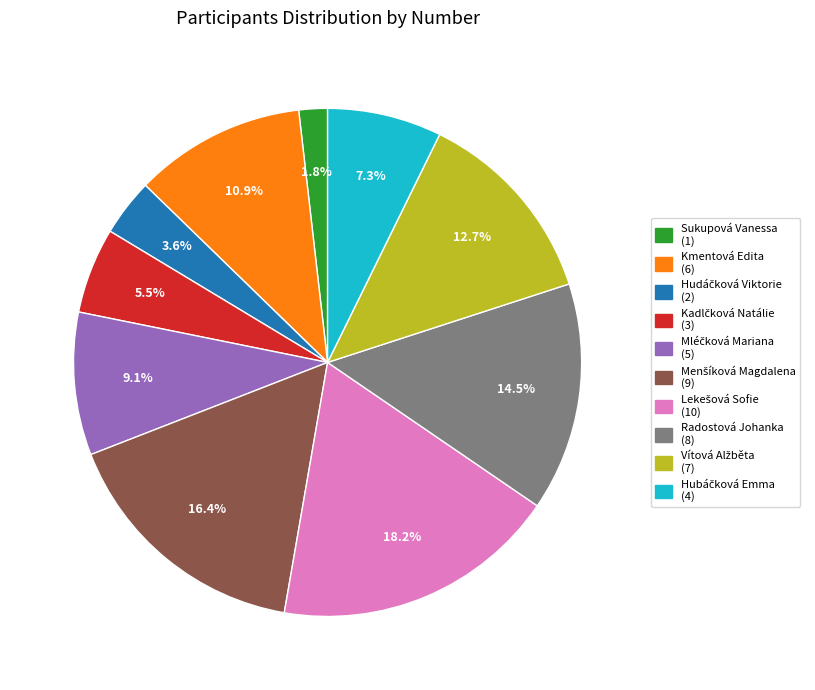

Which category has the smallest portion of the pie?

Sukupová Vanessa